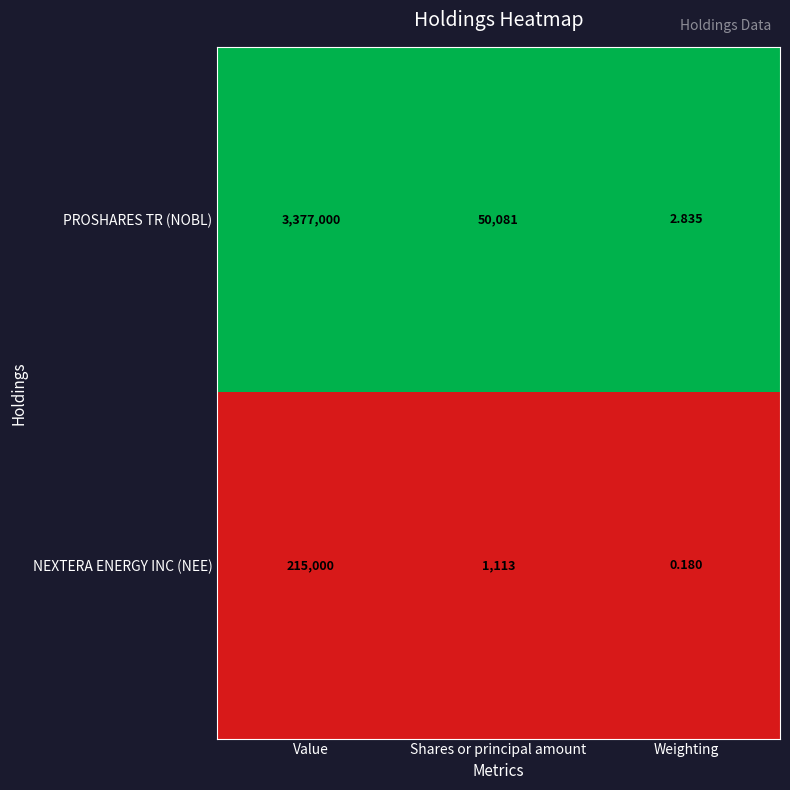

Is the value of NEXTERA ENERGY INC (NEE) at Weighting greater than the value of PROSHARES TR (NOBL) at Value?

No